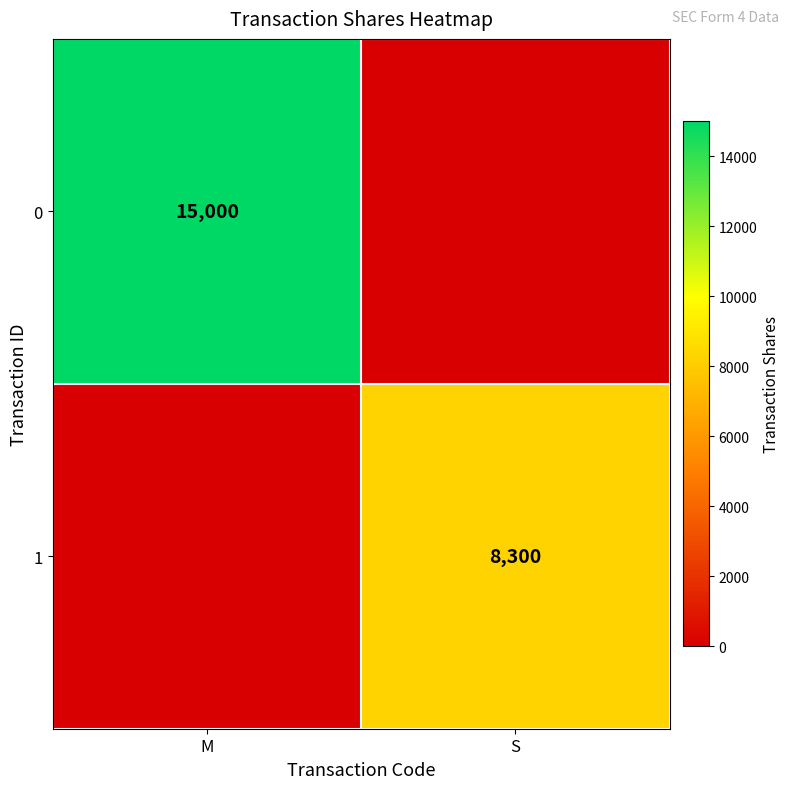

Which category has the highest value across all series?

M